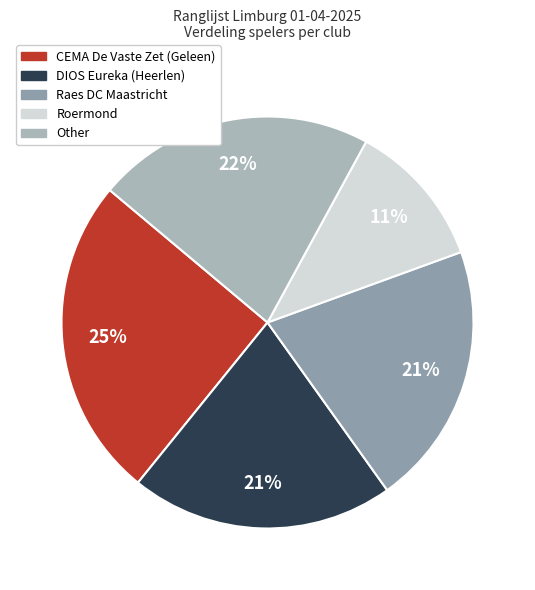

What is the change in value from CEMA De Vaste Zet (Geleen) to Raes DC Maastricht?

-4